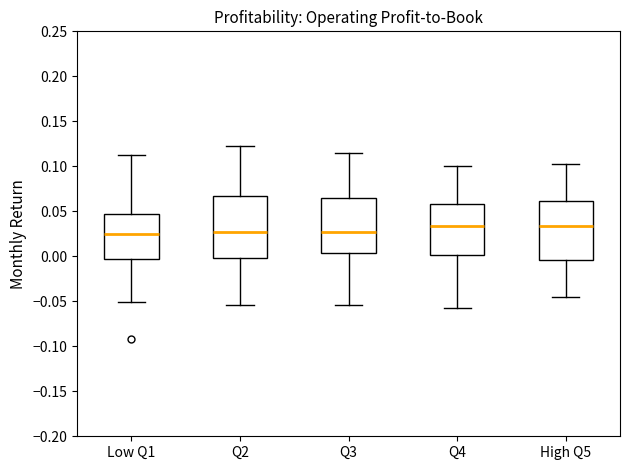

Reading left to right, read every box against the y-axis: the position of its median line, the range the box covers, and the ends of its whiskers. The values are not printed on the chart, so give them approximately, as read against the axis.

Low Q1: median 0.025, box -0.005 to 0.045, whiskers -0.050 to 0.115
Q2: median 0.025, box 0.000 to 0.065, whiskers -0.055 to 0.120
Q3: median 0.025, box 0.005 to 0.065, whiskers -0.055 to 0.115
Q4: median 0.035, box 0.000 to 0.060, whiskers -0.060 to 0.100
High Q5: median 0.035, box -0.005 to 0.060, whiskers -0.045 to 0.105